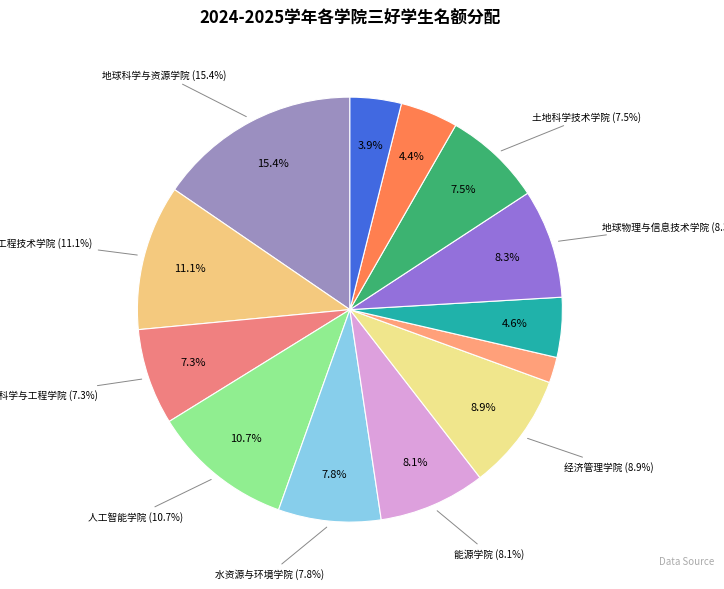

Is 数理学院 the majority of the pie?

No